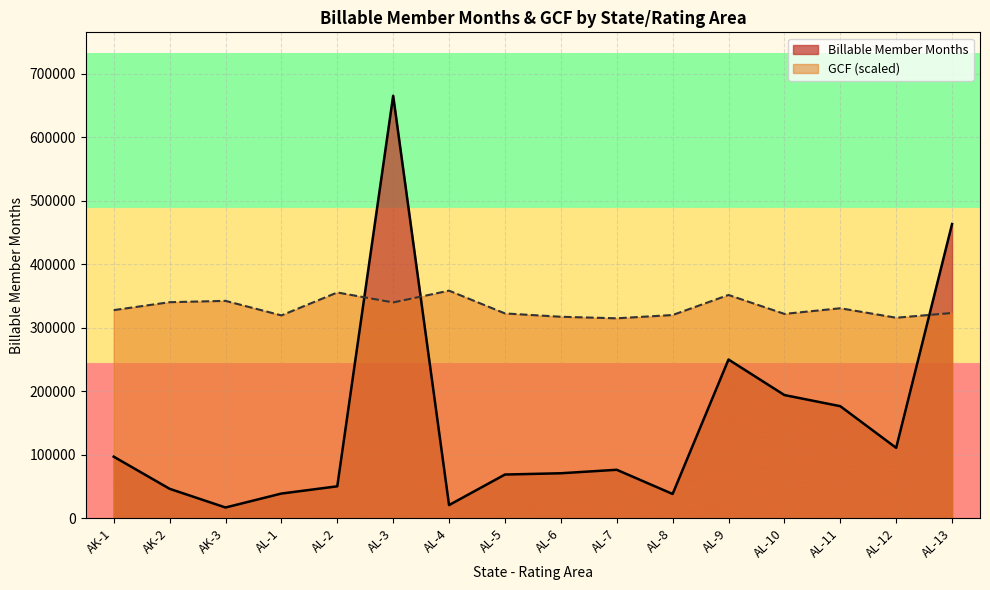

At which label does GCF first exceed 327787?

AK-1